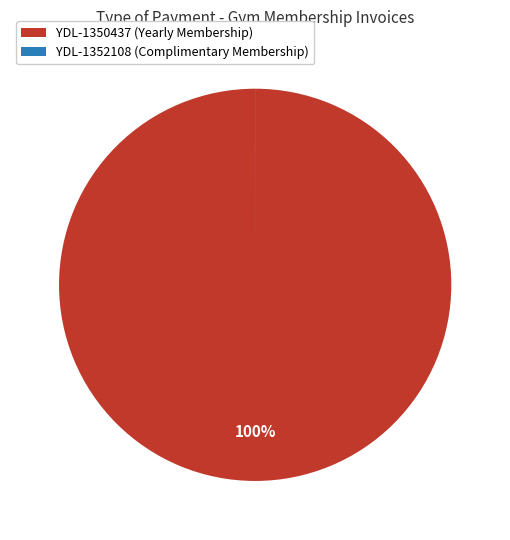

What is the largest slice in the pie chart?

YDL-1350437 (Yearly Membership)